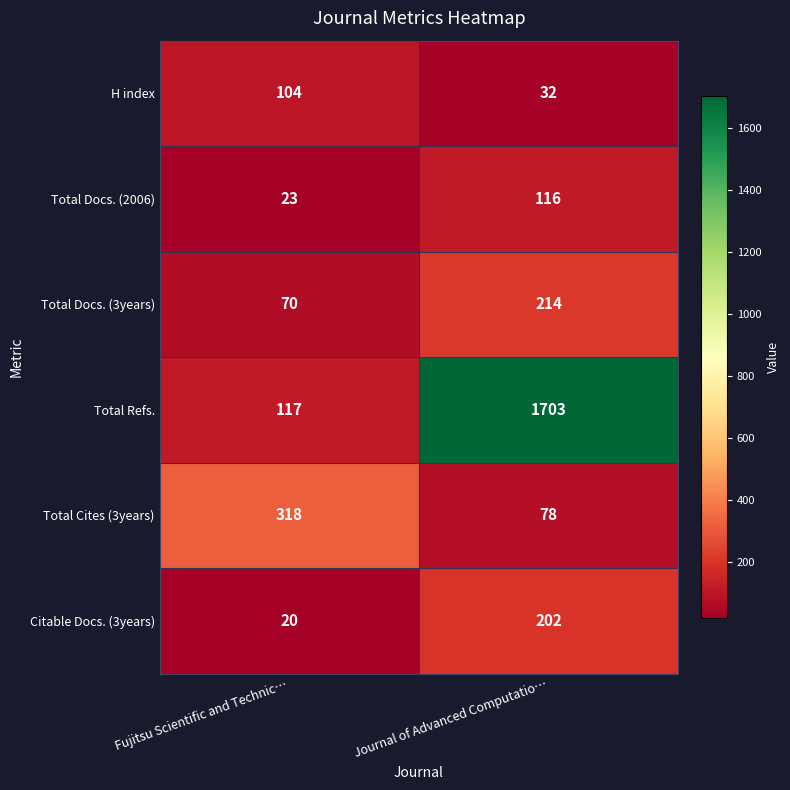

Rank the series by their maximum value, from lowest to highest.

H index, Total Docs. (2006), Citable Docs. (3years), Total Docs. (3years), Total Cites (3years), Total Refs.